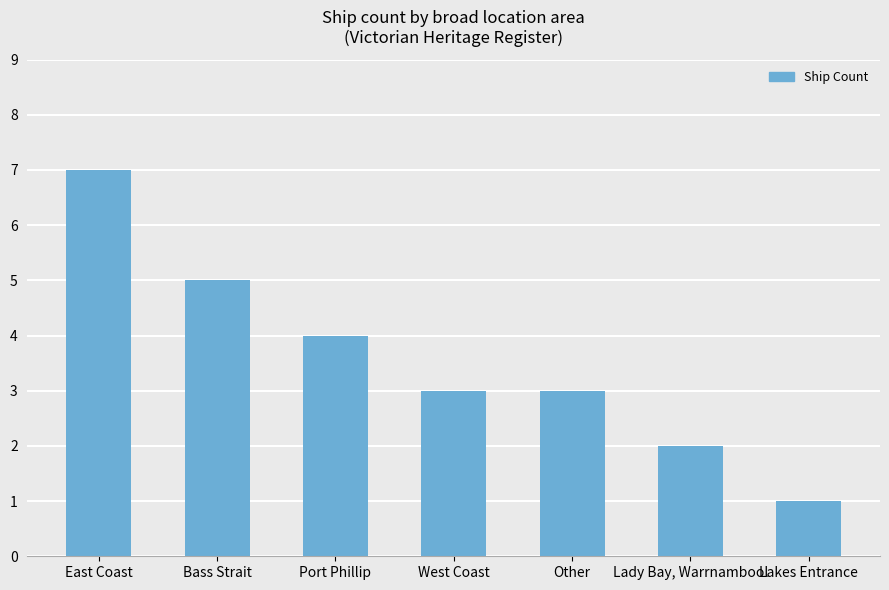

What is the sum of all values?

25